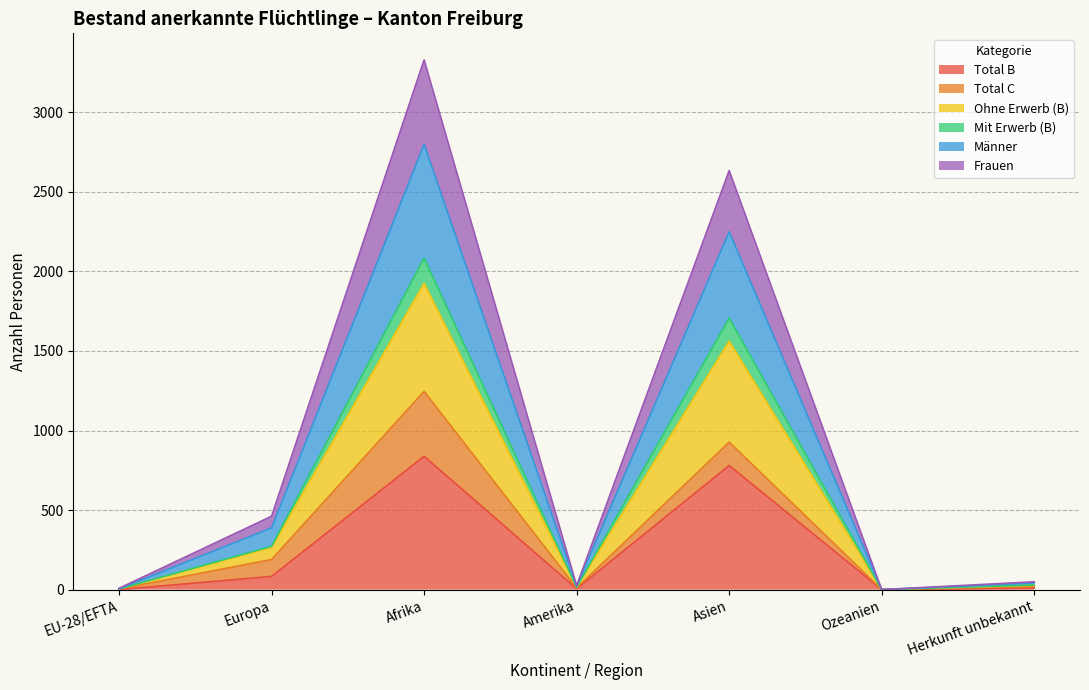

What is the maximum value for Total B?

838